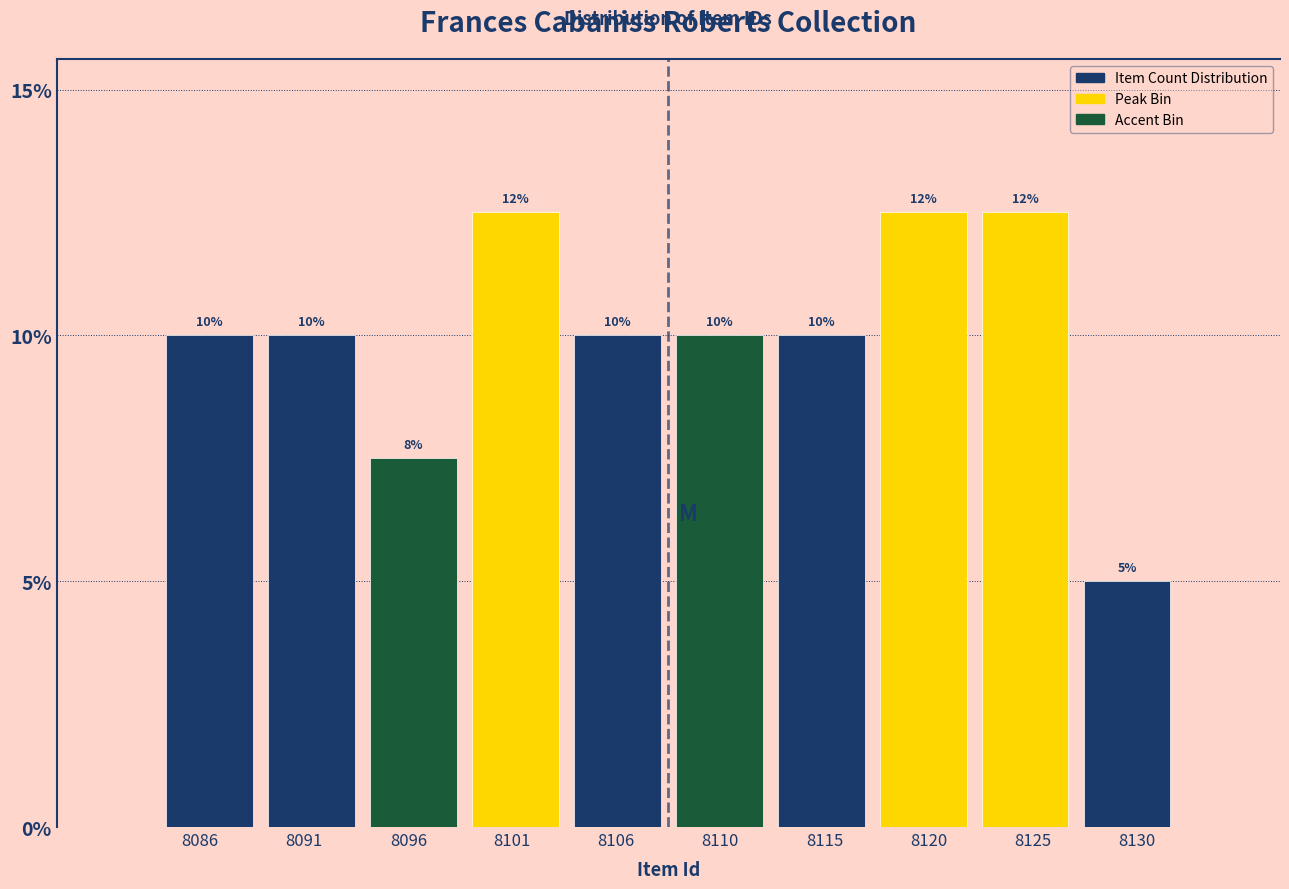

What is the greatest value displayed?

12.5